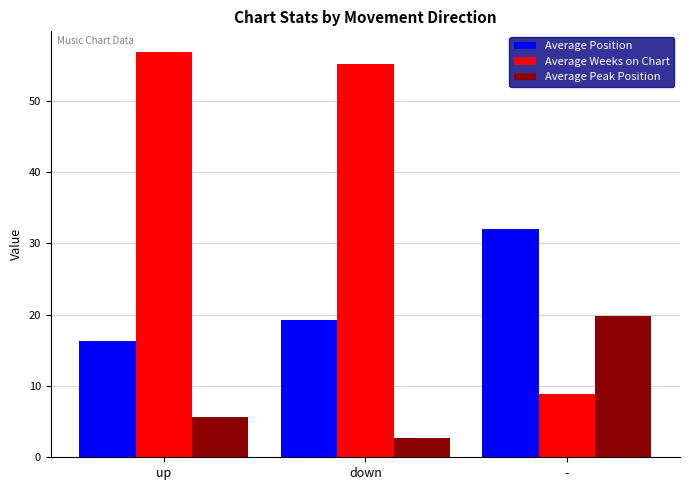

Is the value of Average Position at up greater than the value of Average Peak Position at -?

No